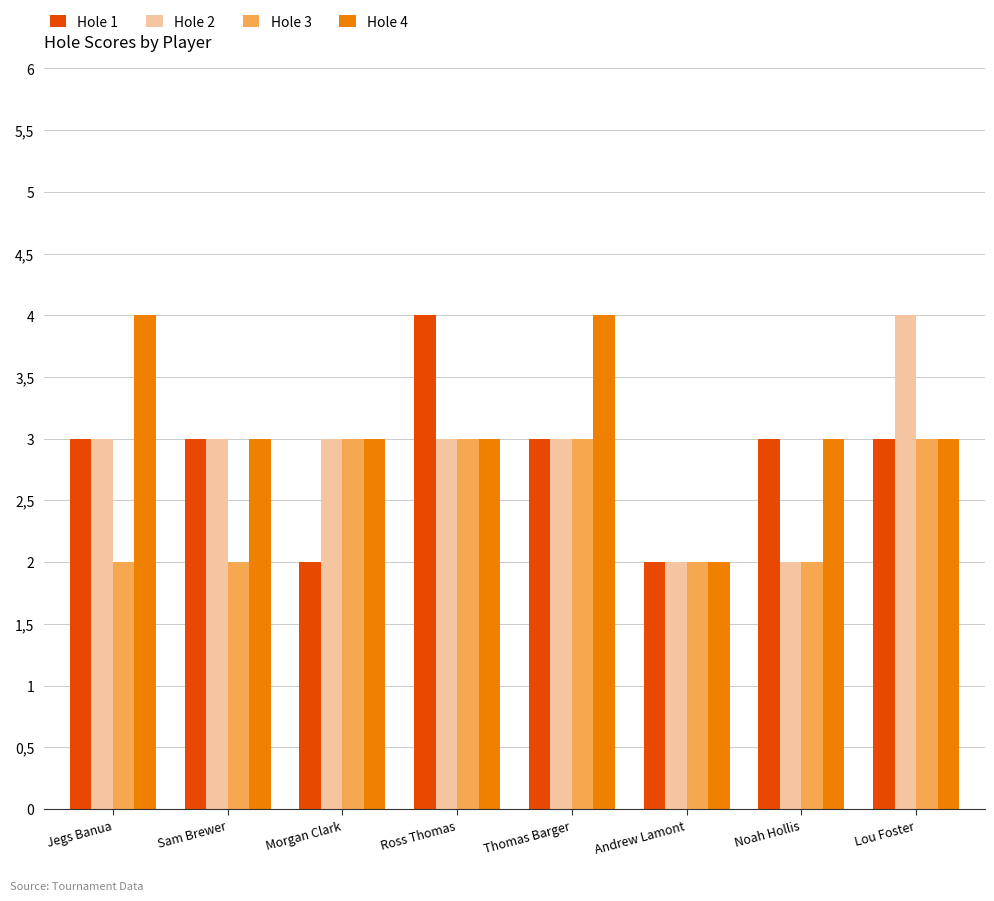

What is the label of the 4th bar from the left?

Ross Thomas